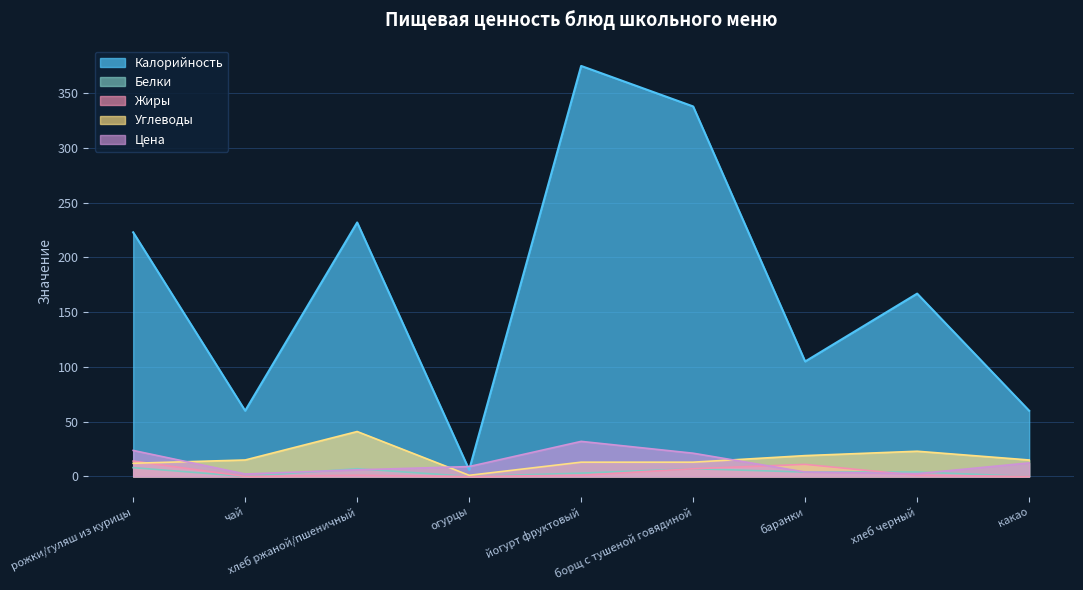

Count the number of categories in the chart.

9